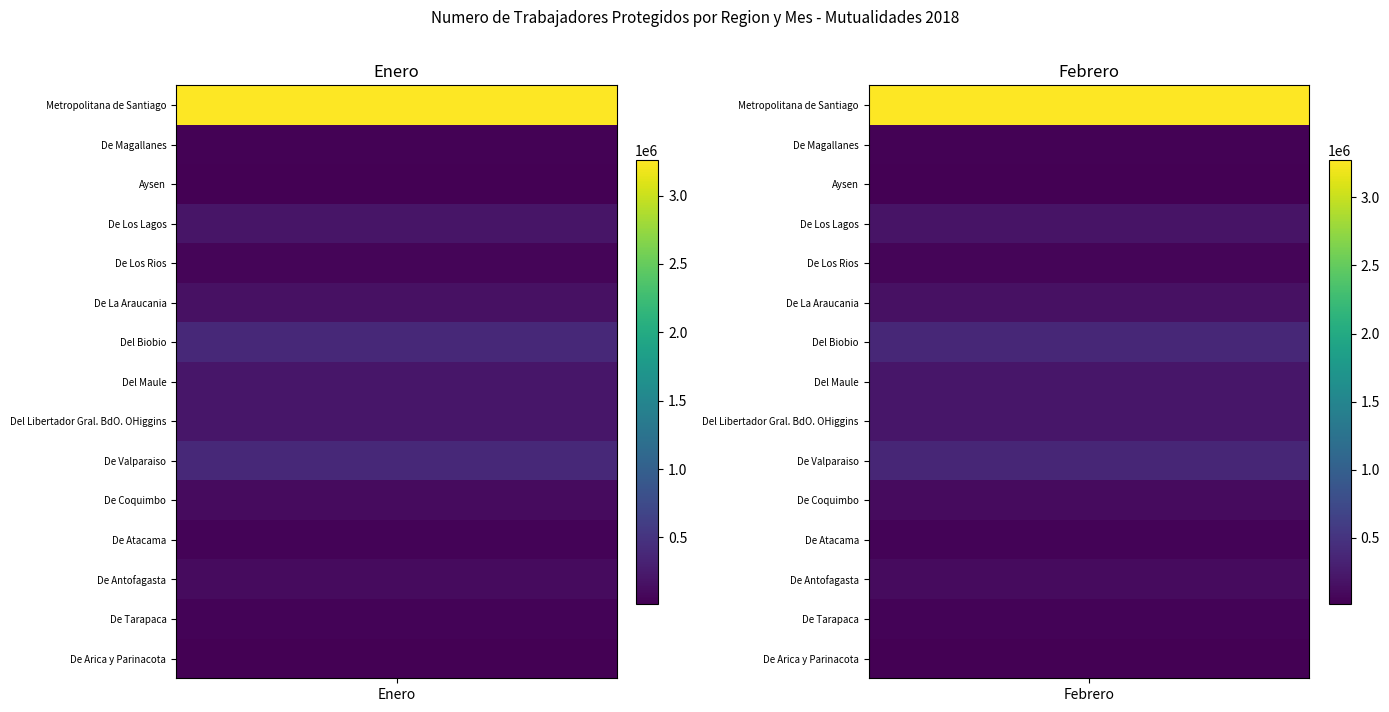

What is the maximum value shown in the chart?

3275260